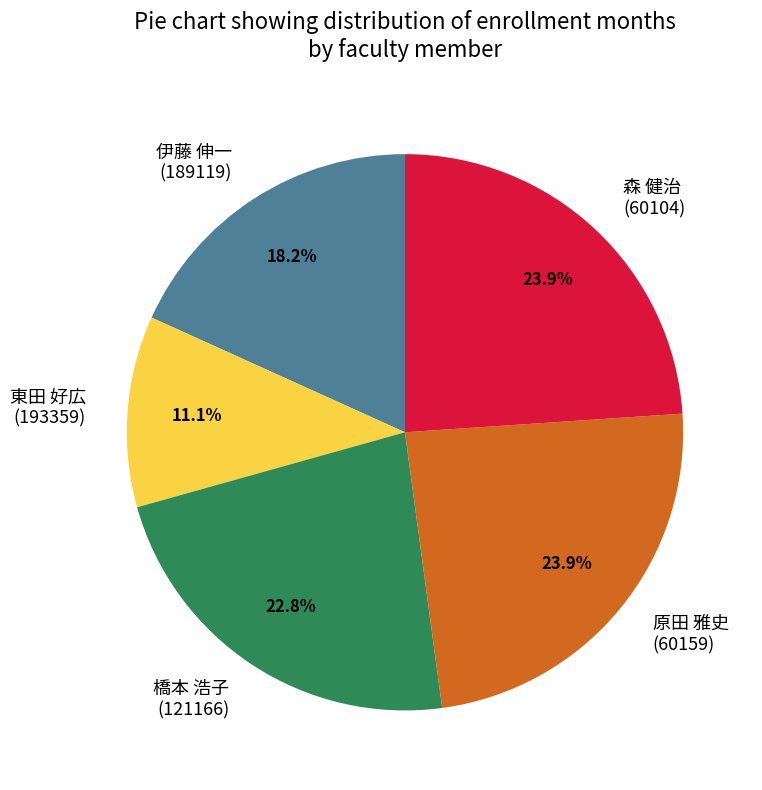

Is the sum of 森 健治 (60104) and 伊藤 伸一 (189119) greater than half?

No